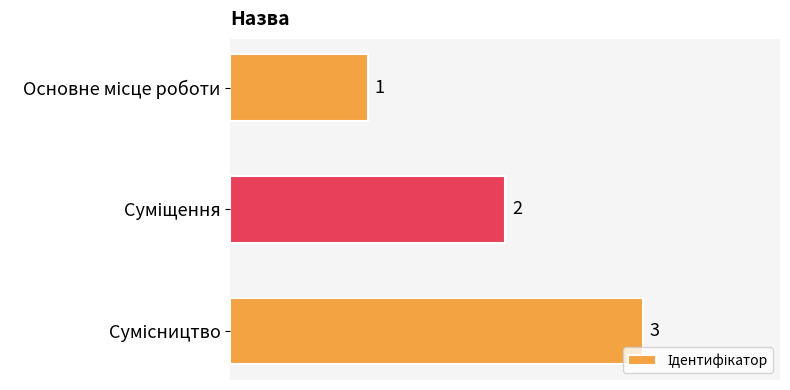

What is the value of the 3rd bar from the top?

3